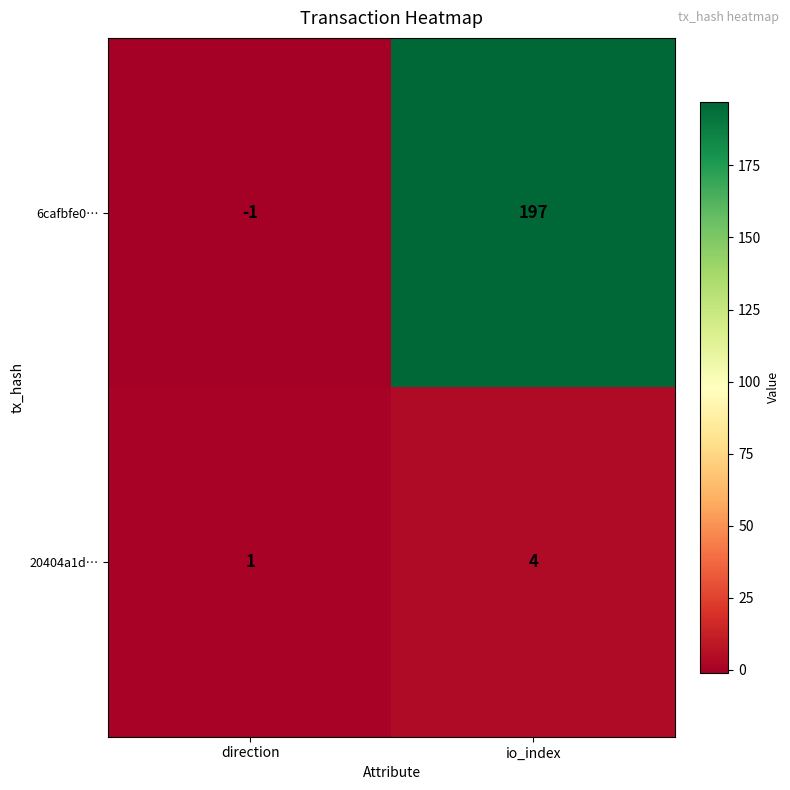

At which category is the sum across all series the highest?

io_index